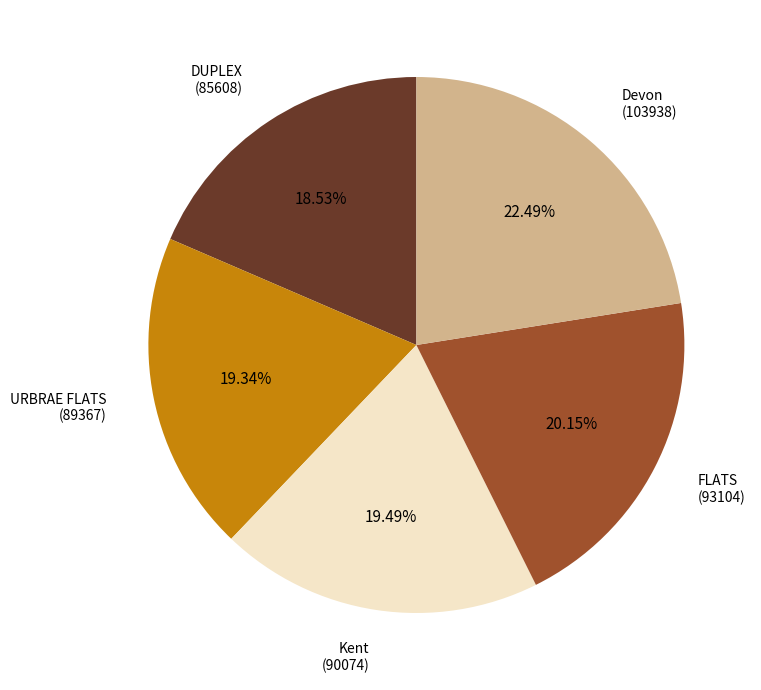

Is there a majority slice in this chart?

No